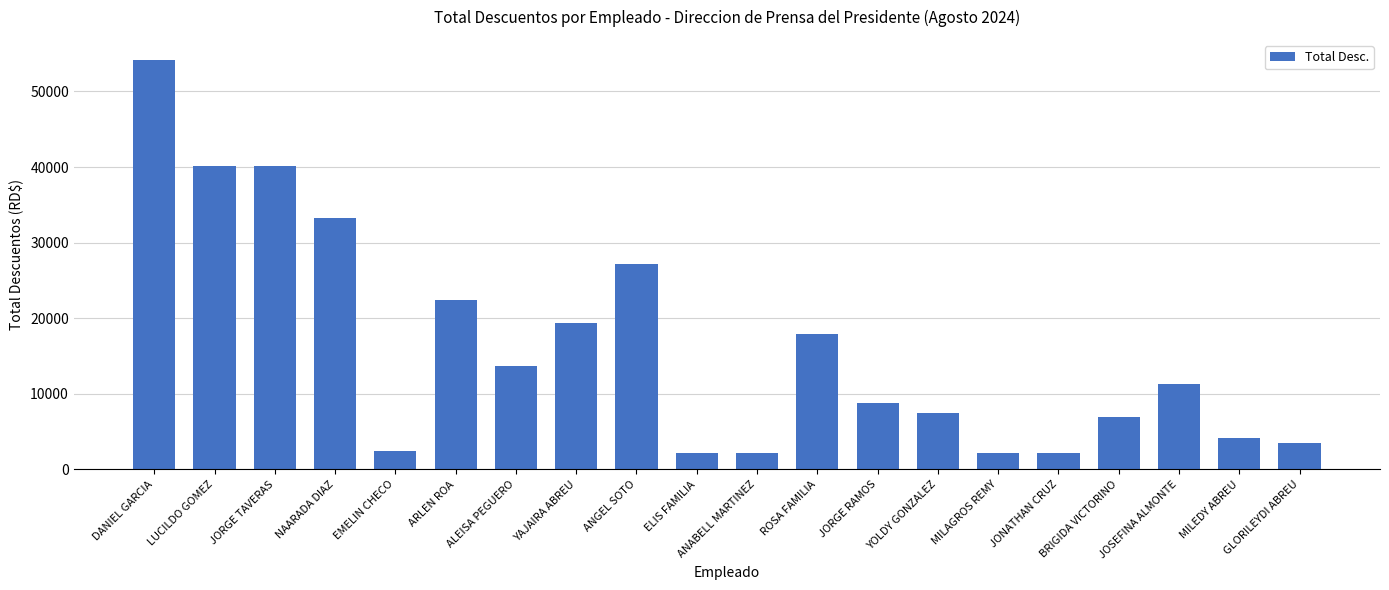

What is the maximum value shown in the chart?

54113.4